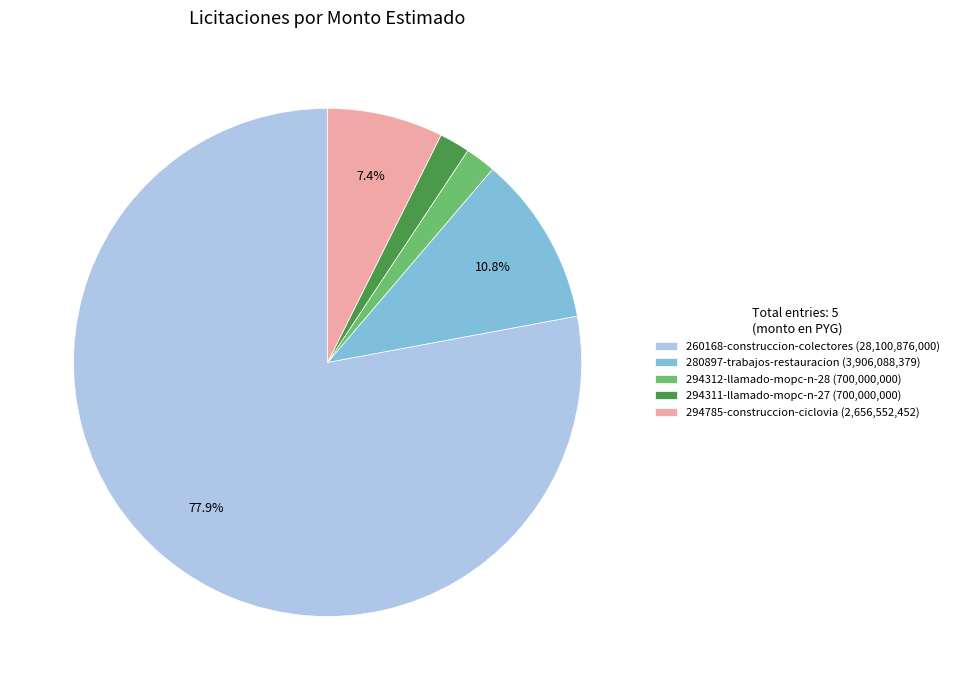

Combined, what portion of the pie is 280897-trabajos-restauracion (3,906,088,379) and 260168-construccion-colectores (28,100,876,000)?

88.8%